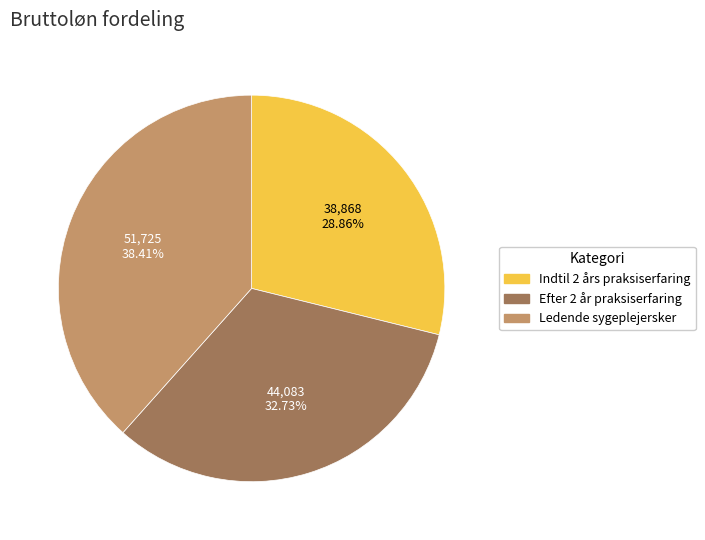

To the nearest percent, what percentage of the pie is Ledende sygeplejersker?

38%